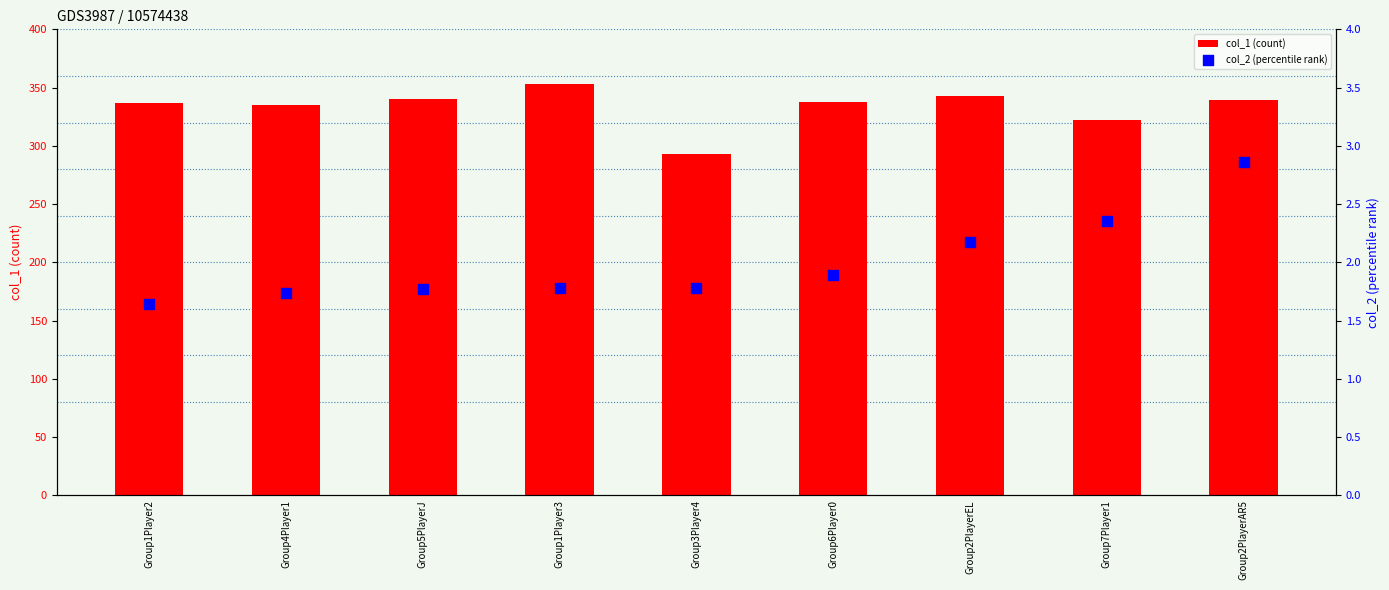

Which series contains the lowest Y value?

col_2 (percentile rank)